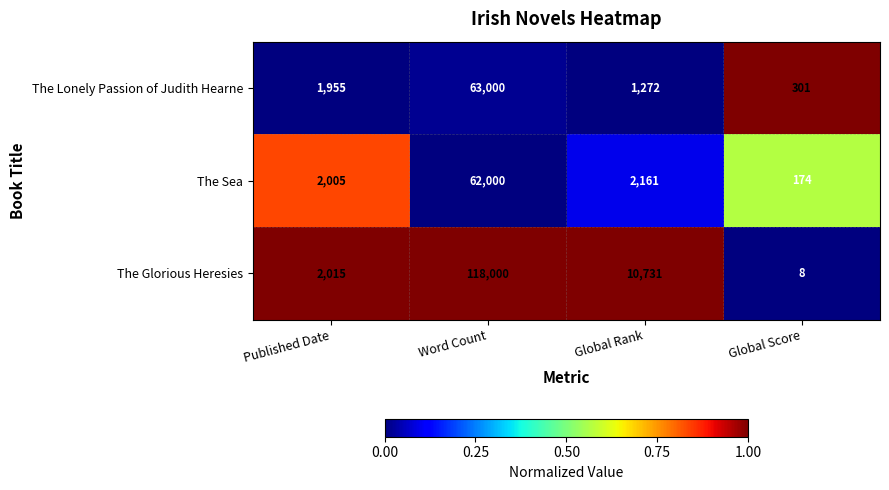

List the labels in order of The Sea value, largest first.

Word Count, Global Rank, Published Date, Global Score